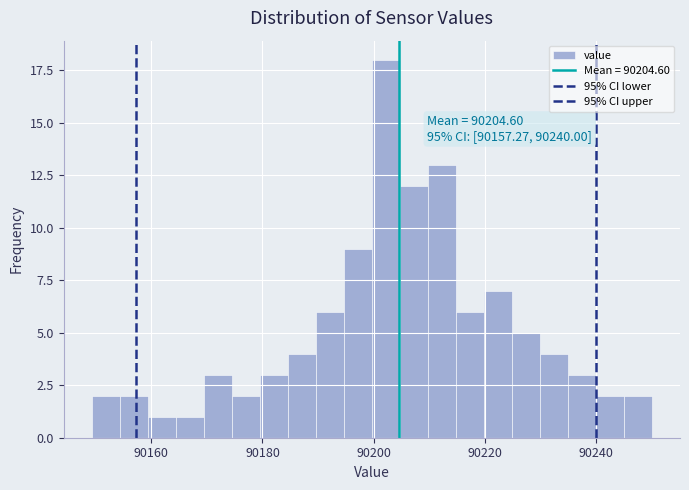

Read against the x-axis, roughly where is the centre of the tallest bar?

90202